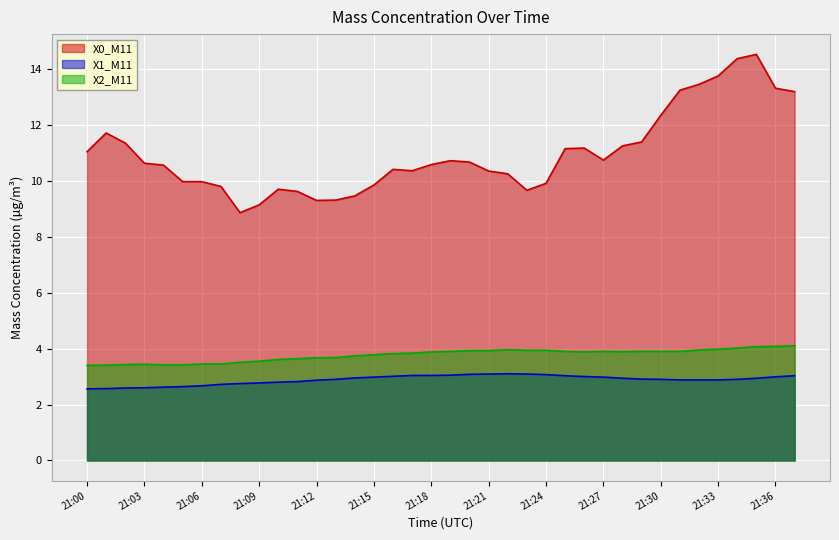

True or false: X0_M11 and X2_M11 intersect in this chart.

False